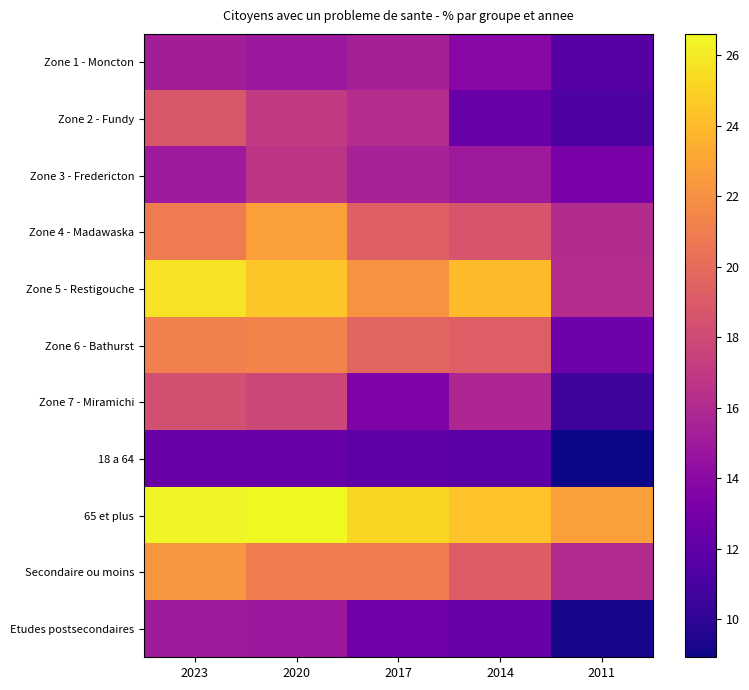

What is the total value across all series at 2017?

192.3